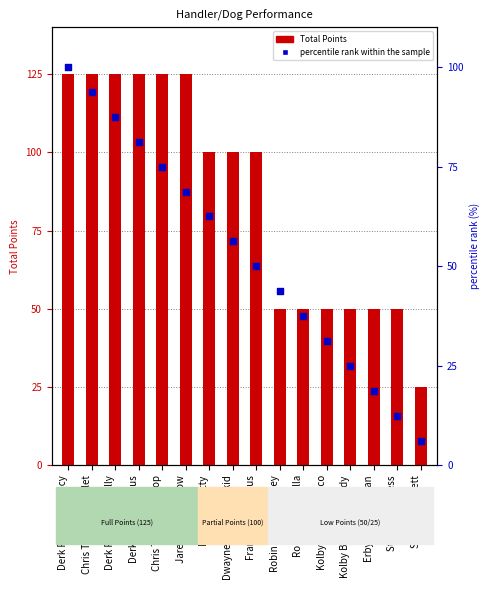

Which series has the largest total across all categories?

Total Points